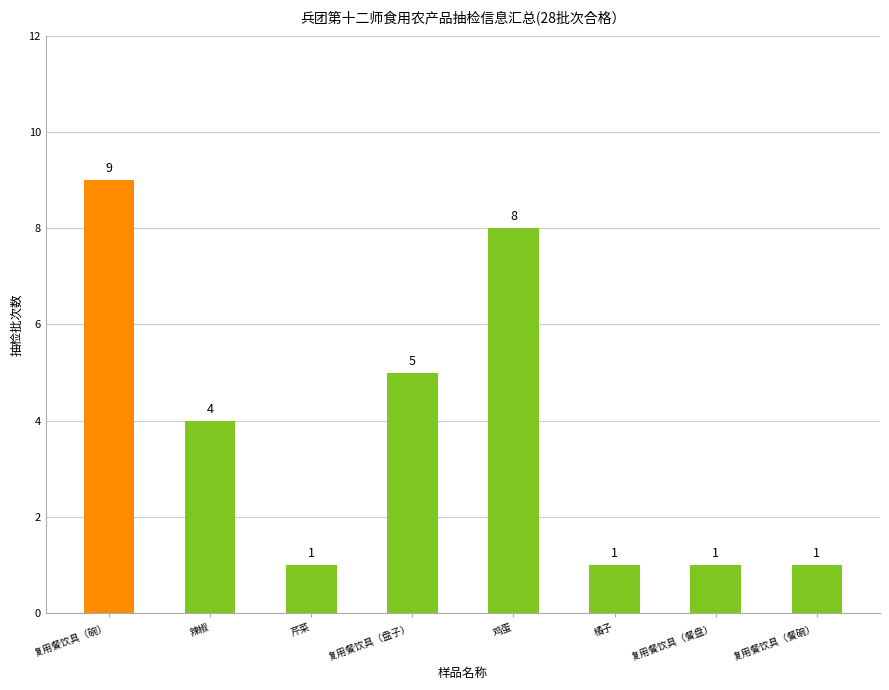

What is the ratio of the value at 复用餐饮具（盘子） to the value at 复用餐饮具（碗）?

0.6